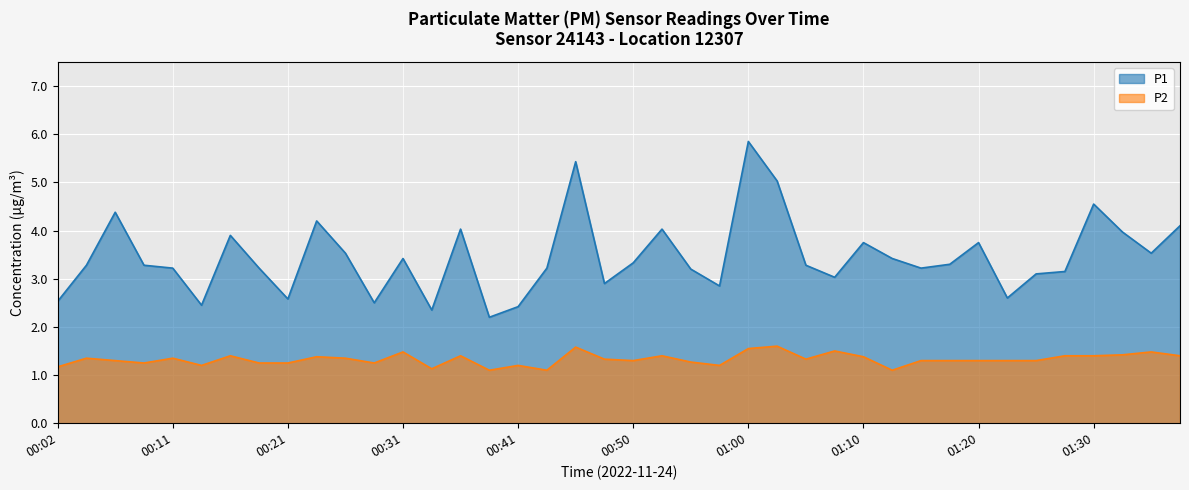

How many lines are shown in the chart?

2